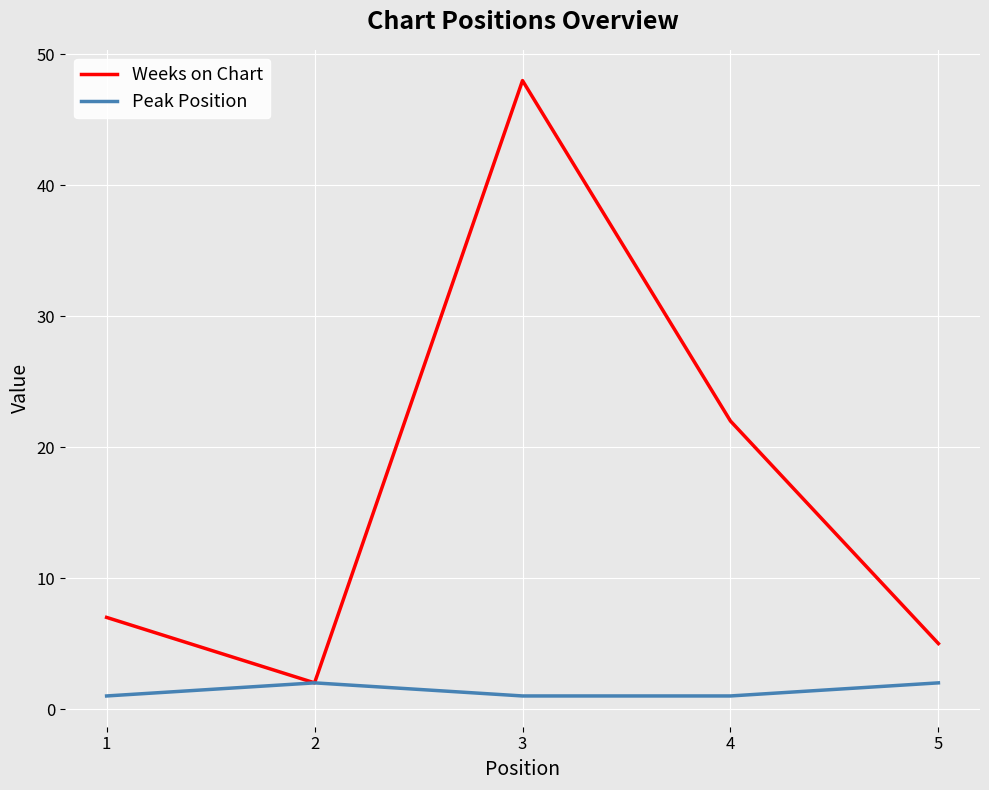

What is the difference between the second highest and minimum values in the Peak Position series?

1